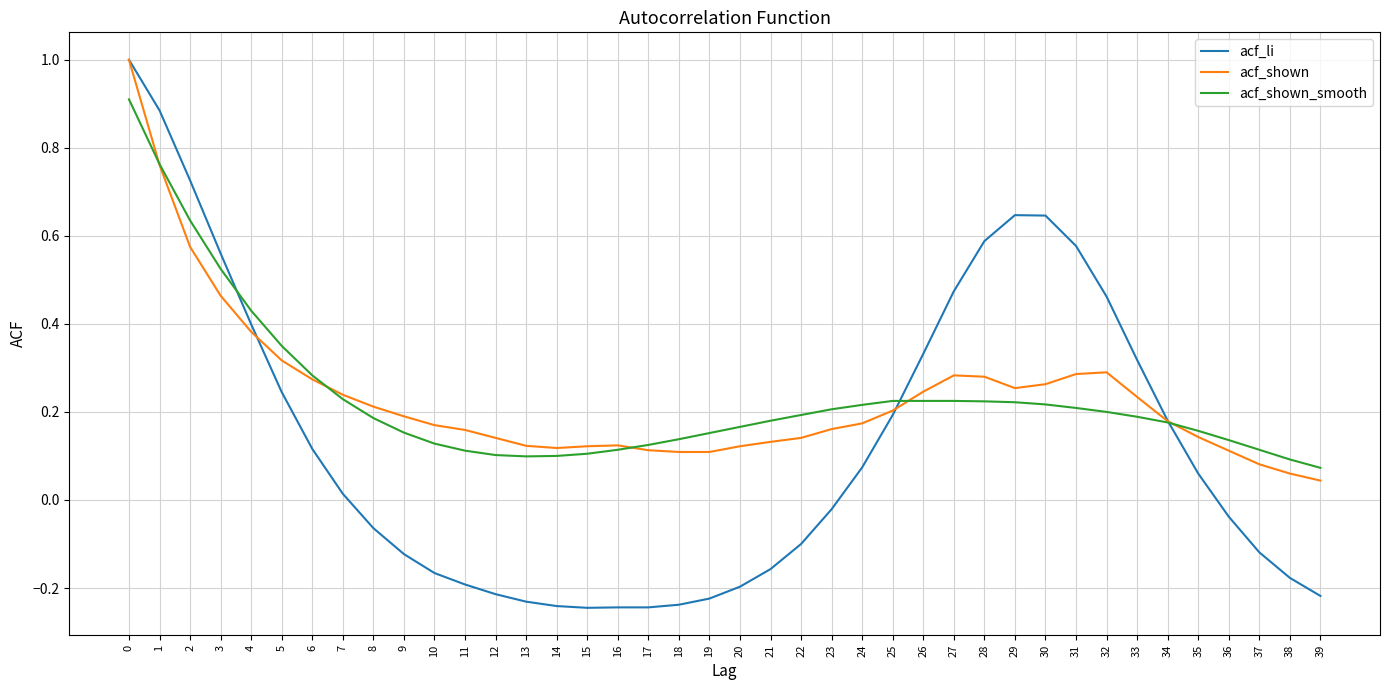

Is it true that acf_shown_smooth equals 0.3 at 32?

False